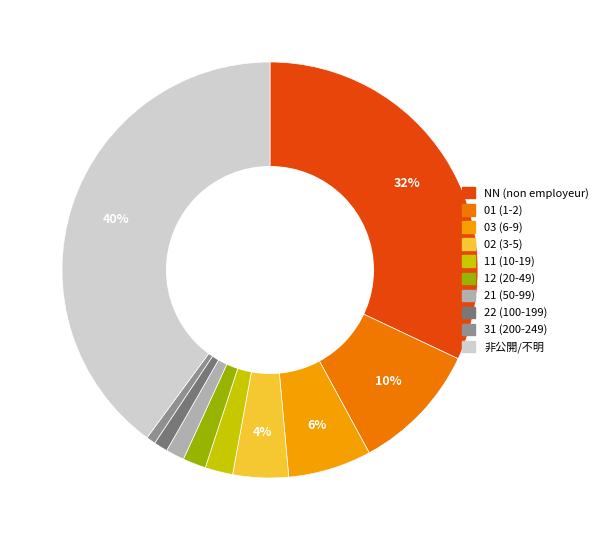

To the nearest percent, what is the difference between the largest and smallest slice percentages?

39%